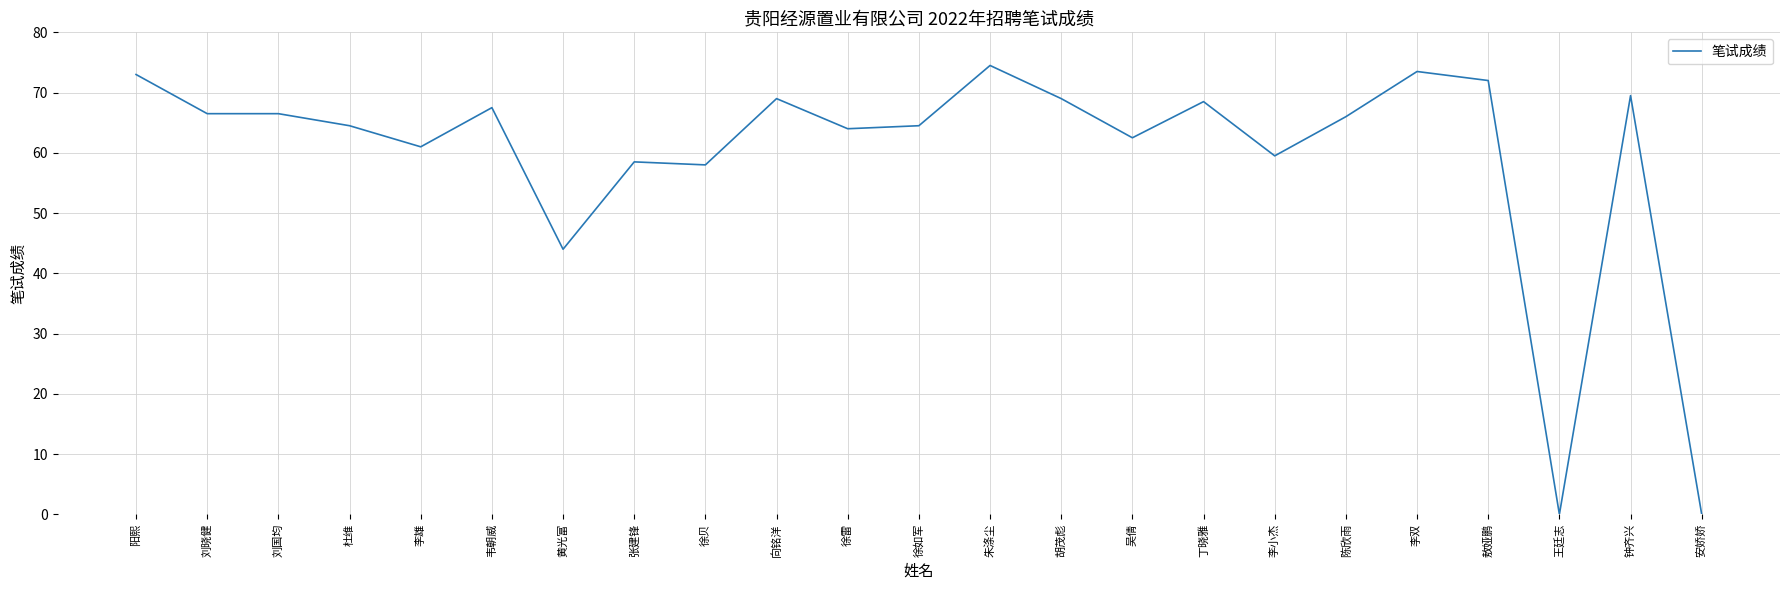

What is the difference between the second highest and minimum values?

73.5